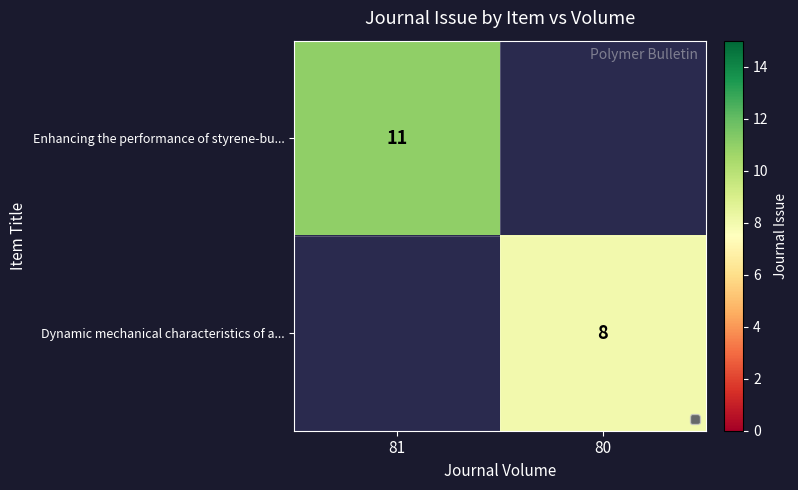

What is the maximum value shown in the chart?

11.0